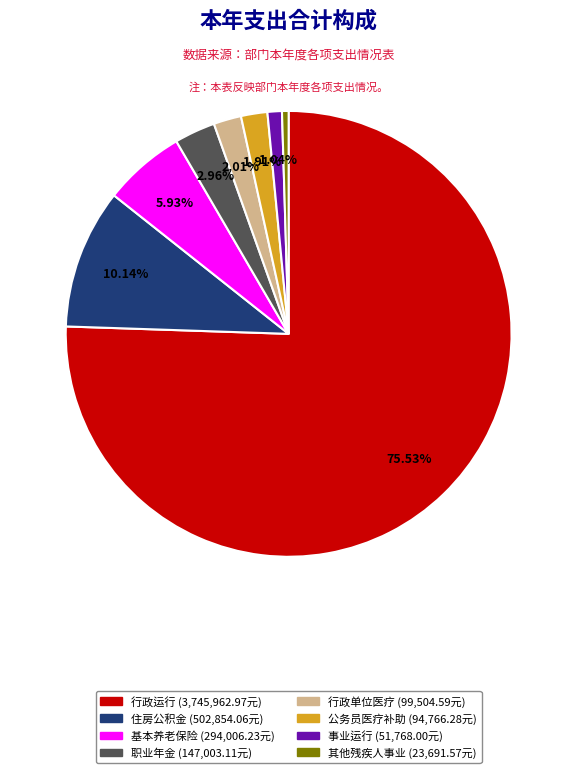

Does any single category account for the majority?

Yes